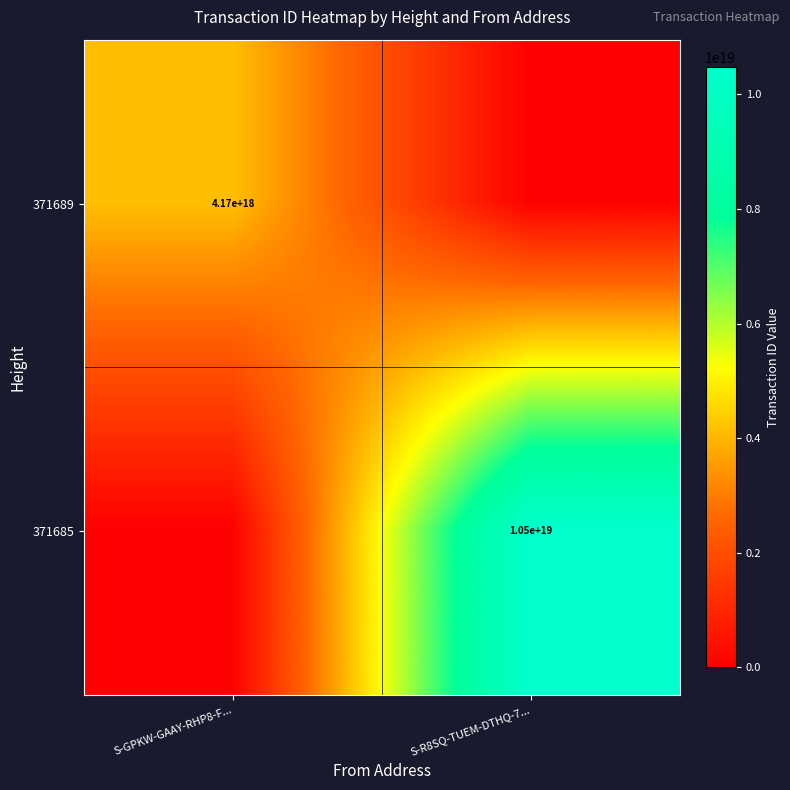

Is it true that 371689 equals 2647664019365590528 at S-GPKW-GAAY-RHP8-F...?

False